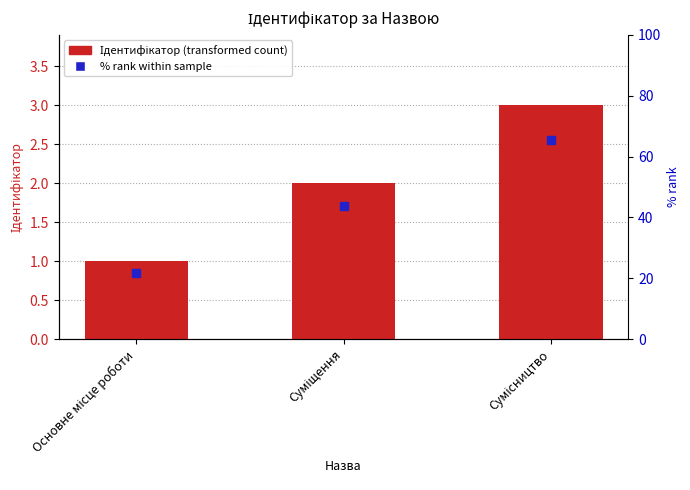

The value at Суміщення is 2. True or false?

True